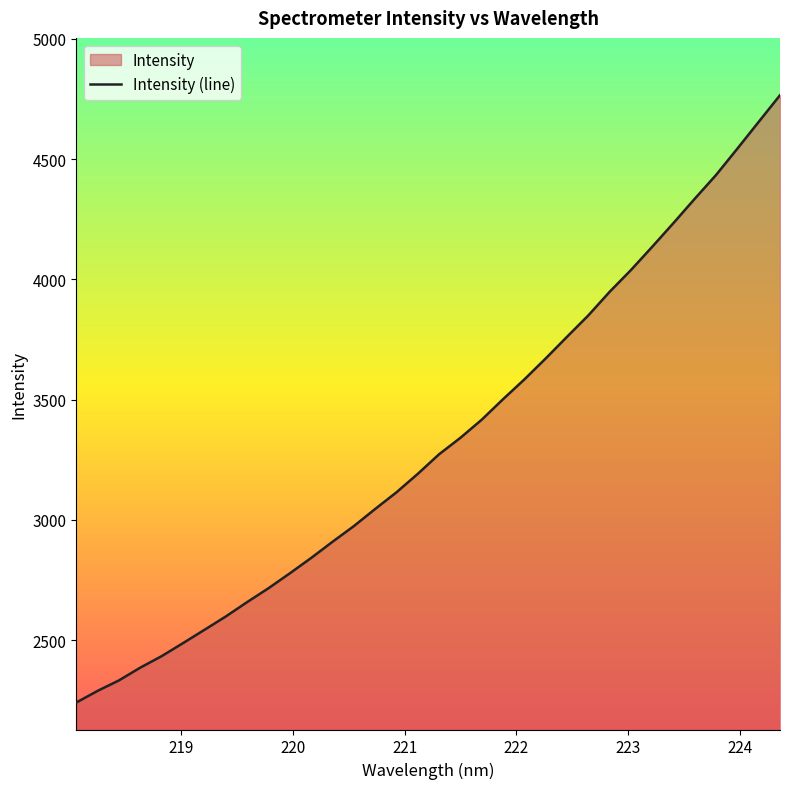

What is the sum of all values?

113034.0